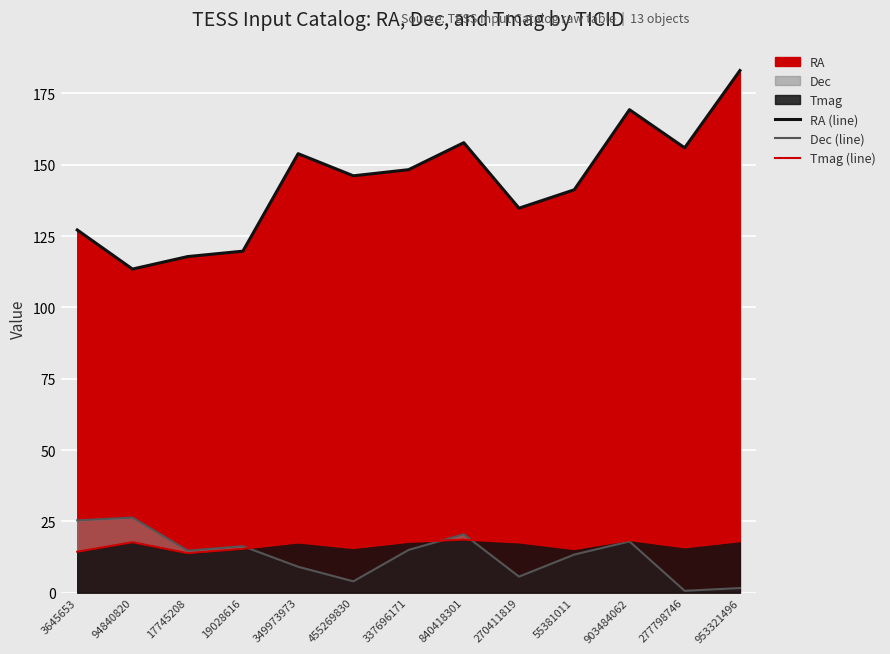

True or false: Tmag (line) has a value of 18.4 at 903484062.

True